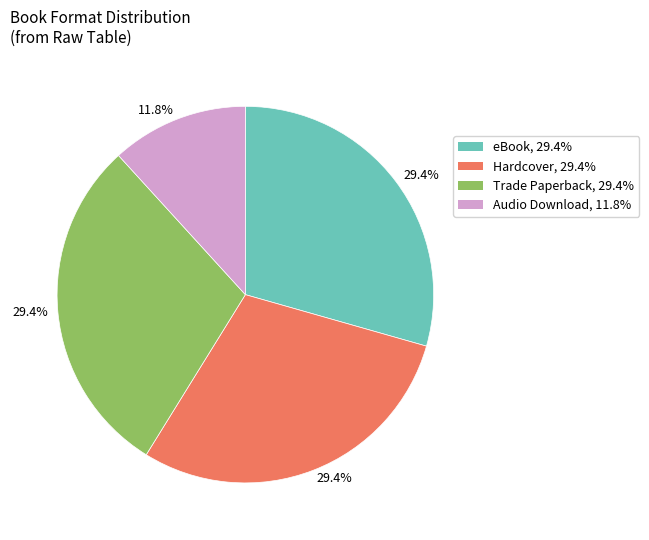

Does any single category account for the majority?

No